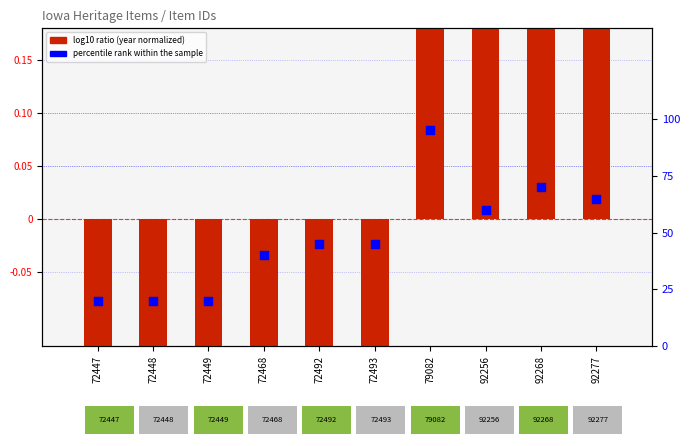

Which series has the largest Y range (max minus min)?

log10 ratio